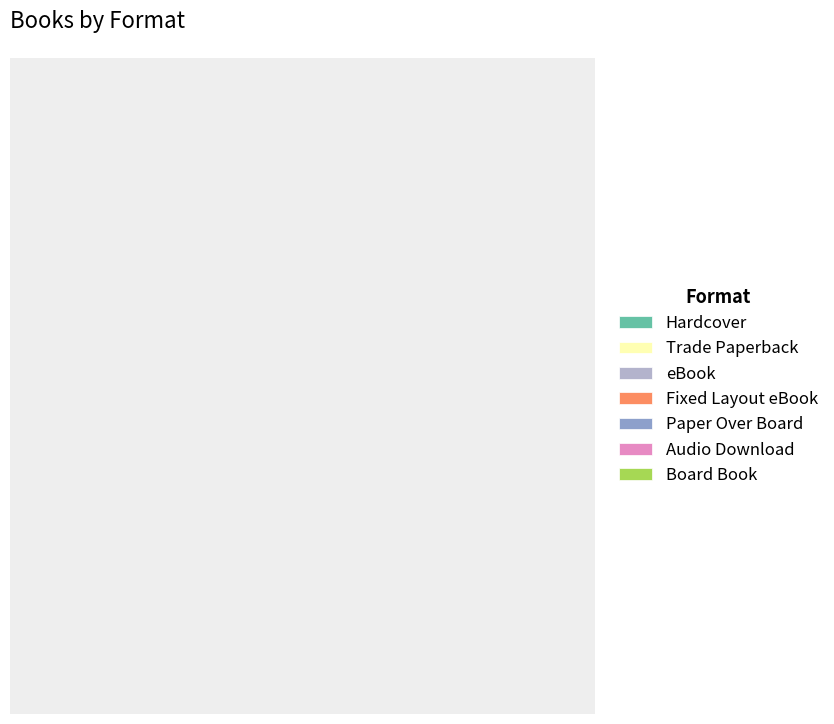

Which category has the biggest portion of the pie?

Hardcover